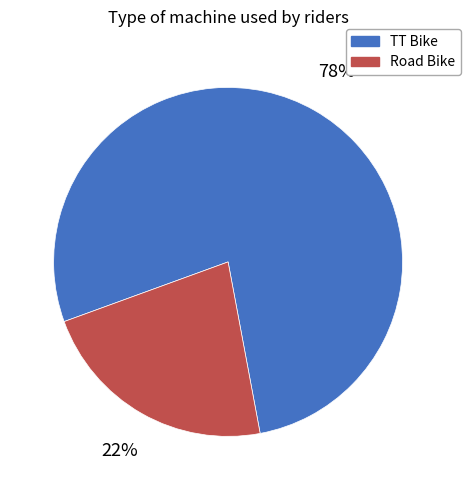

Count the number of slices in the pie.

2